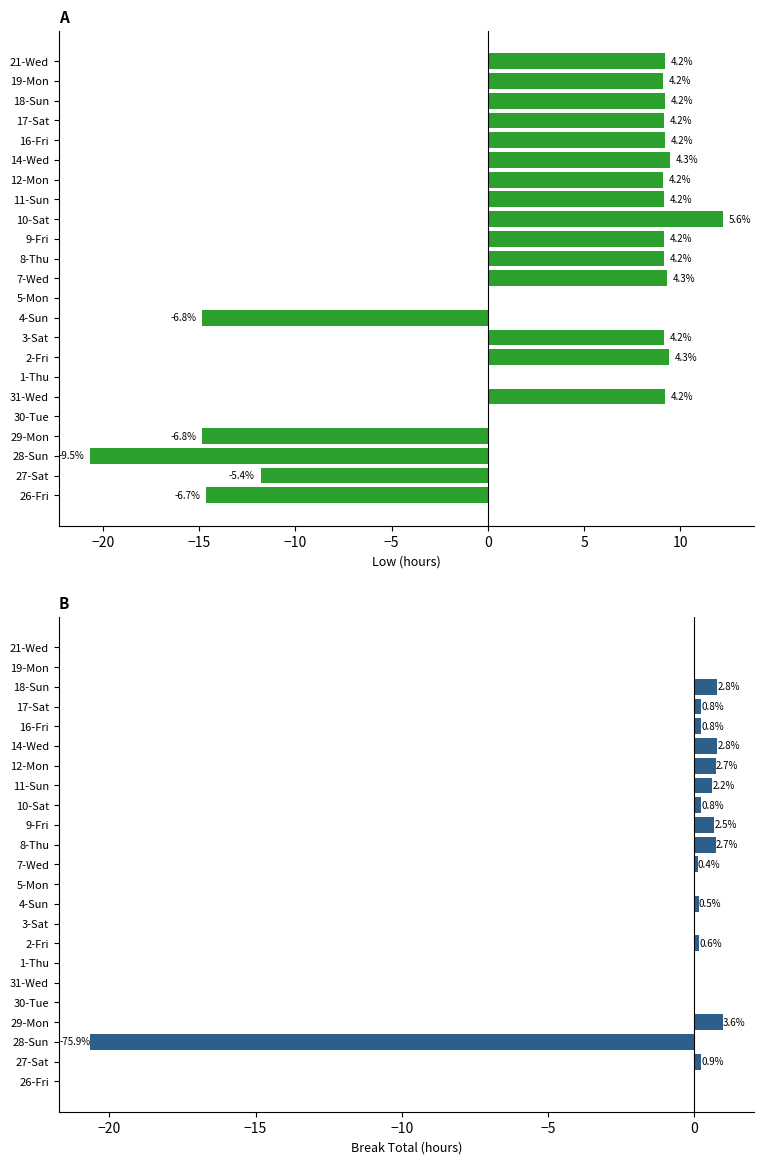

Which series changed the most between 27-Sat and 7-Wed?

Low